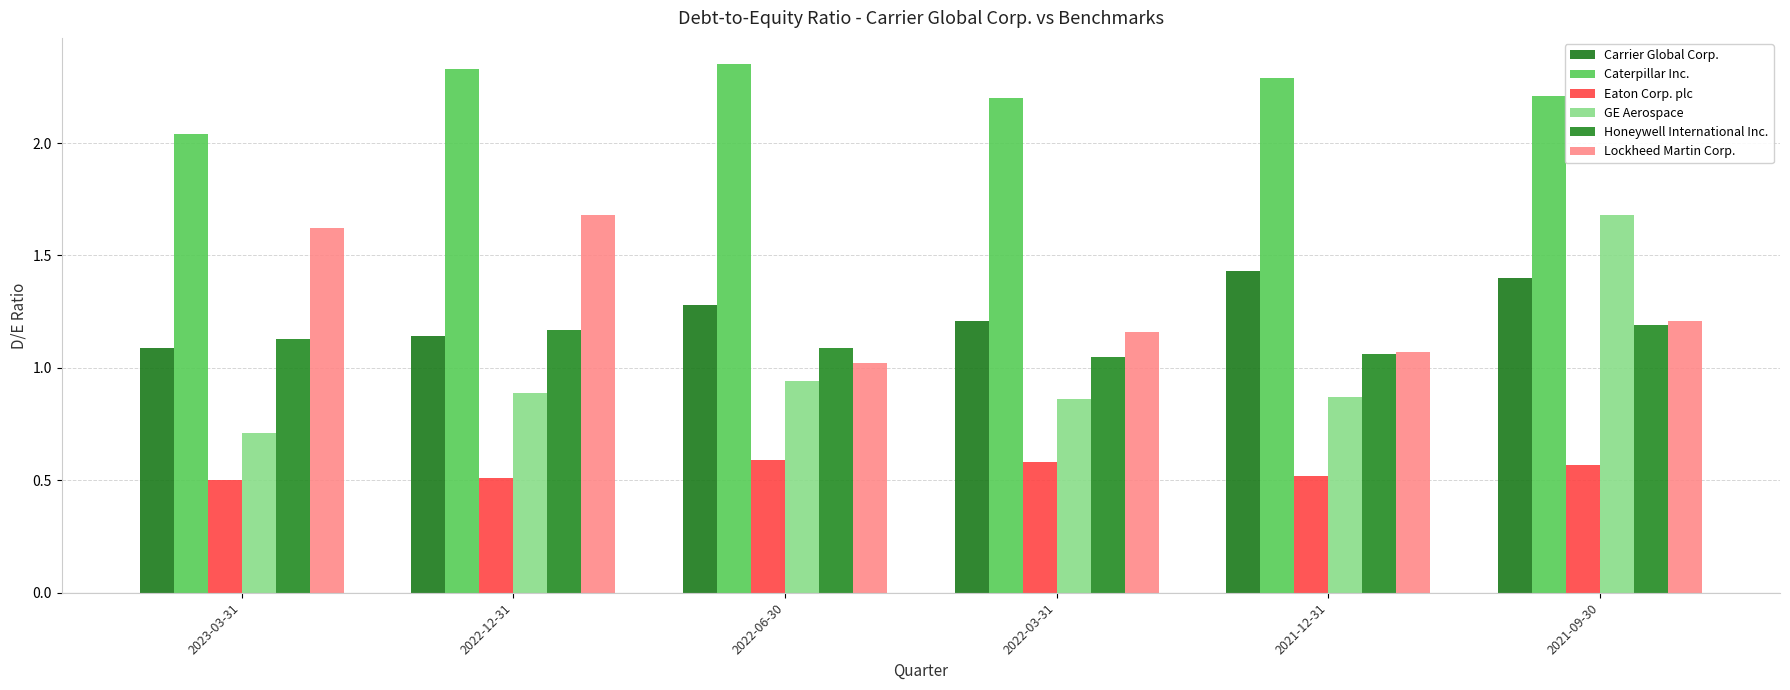

Is it true that GE Aerospace equals 0.9 at 2022-06-30?

True